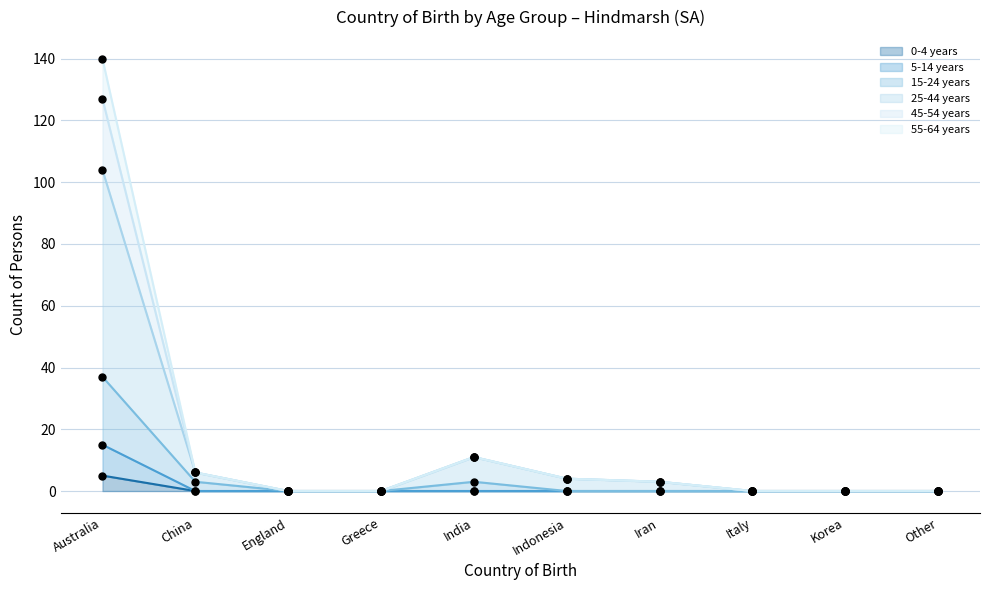

At how many categories does at least one series exceed 5?

3